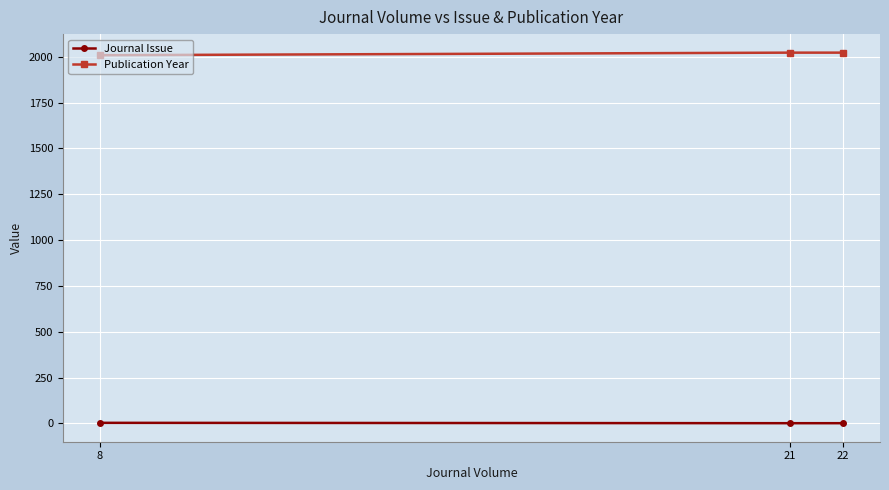

What is the maximum value shown in the chart?

2022